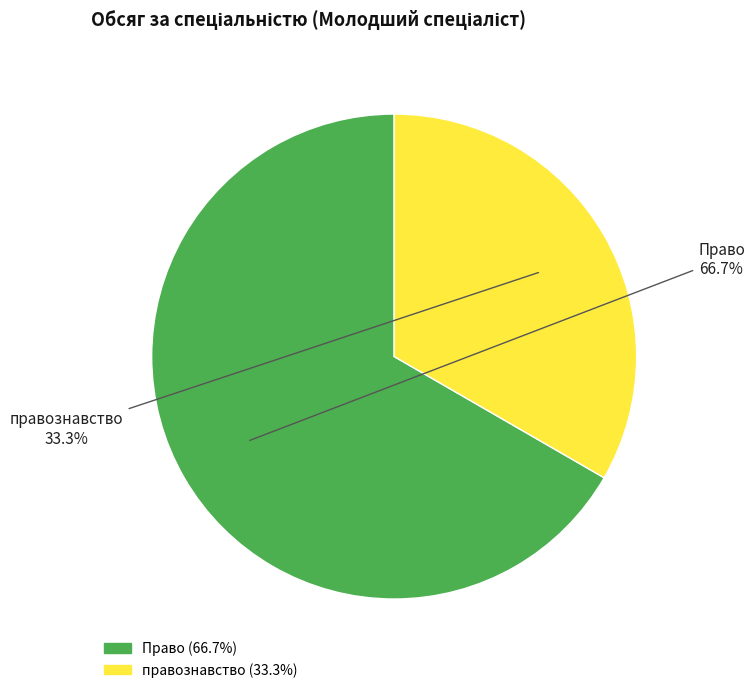

To the nearest percent, what is the average slice percentage?

50%